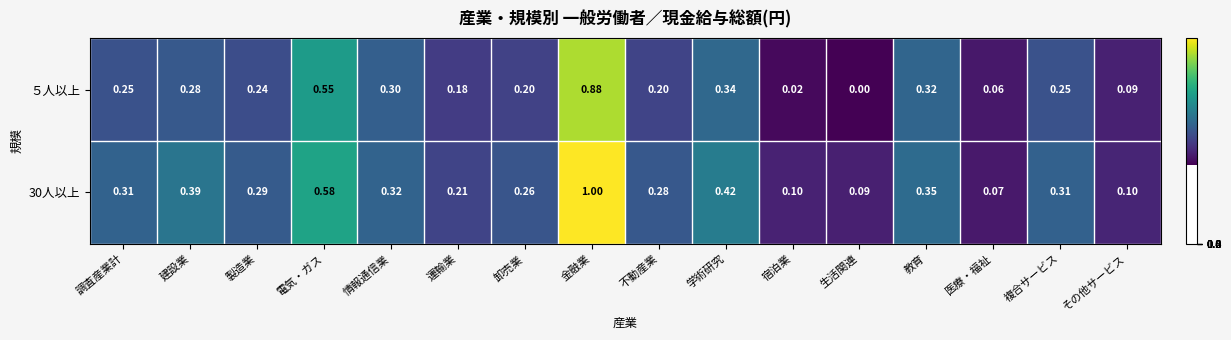

Which category has the highest value across all series?

金融業